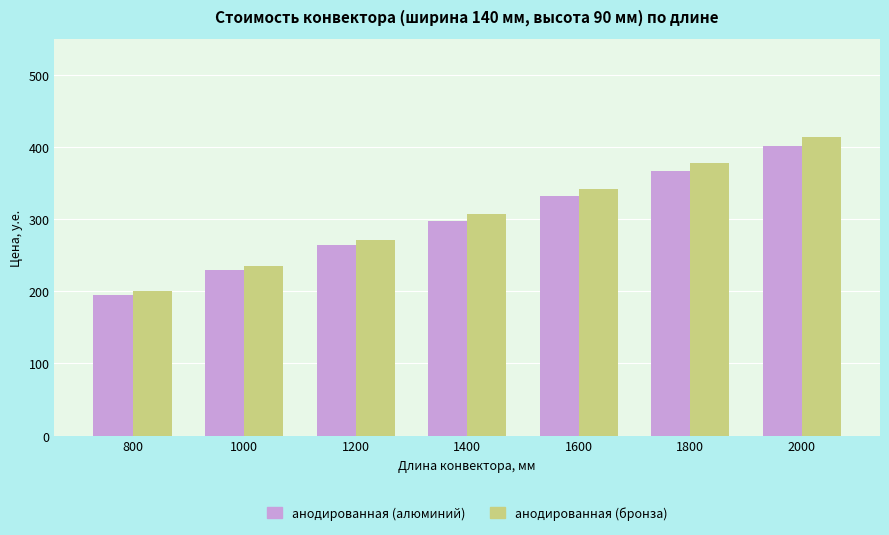

Which series has the largest total across all categories?

анодированная (бронза)